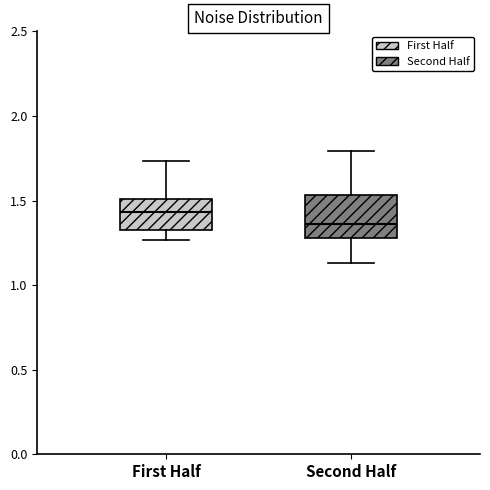

Reading left to right, transcribe this box plot: for each box, give where its median line is, the range the box spans, and where its two whiskers end, as read against the y-axis. The values are not printed on the chart, so give them approximately, as read against the axis.

First Half: median 1.45, box 1.35 to 1.50, whiskers 1.25 to 1.75
Second Half: median 1.35, box 1.30 to 1.55, whiskers 1.15 to 1.80